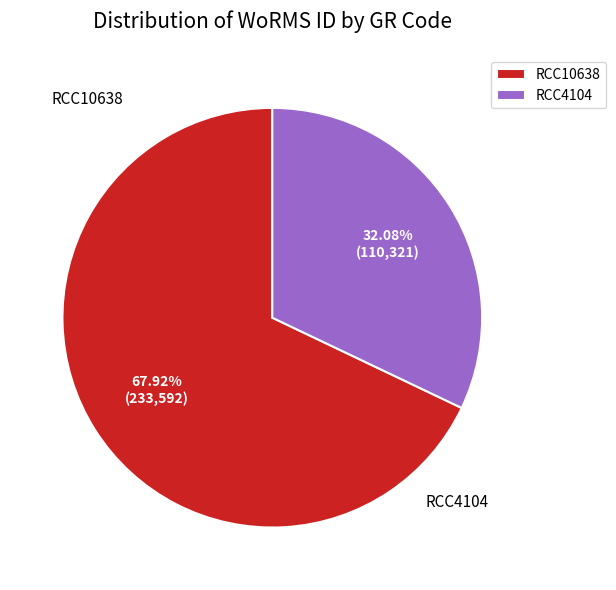

Which category has the biggest portion of the pie?

RCC10638